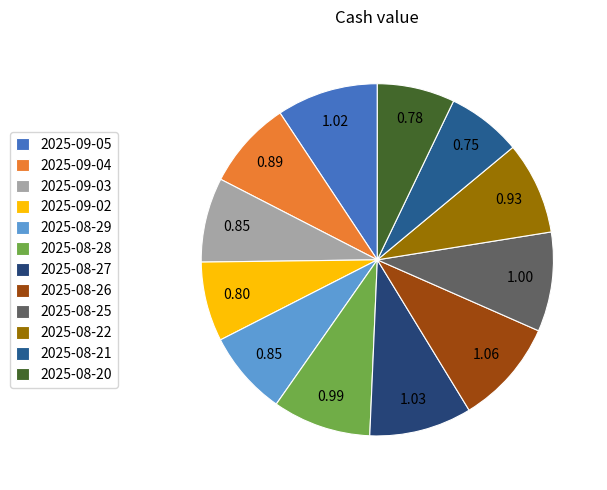

Is there a majority slice in this chart?

No